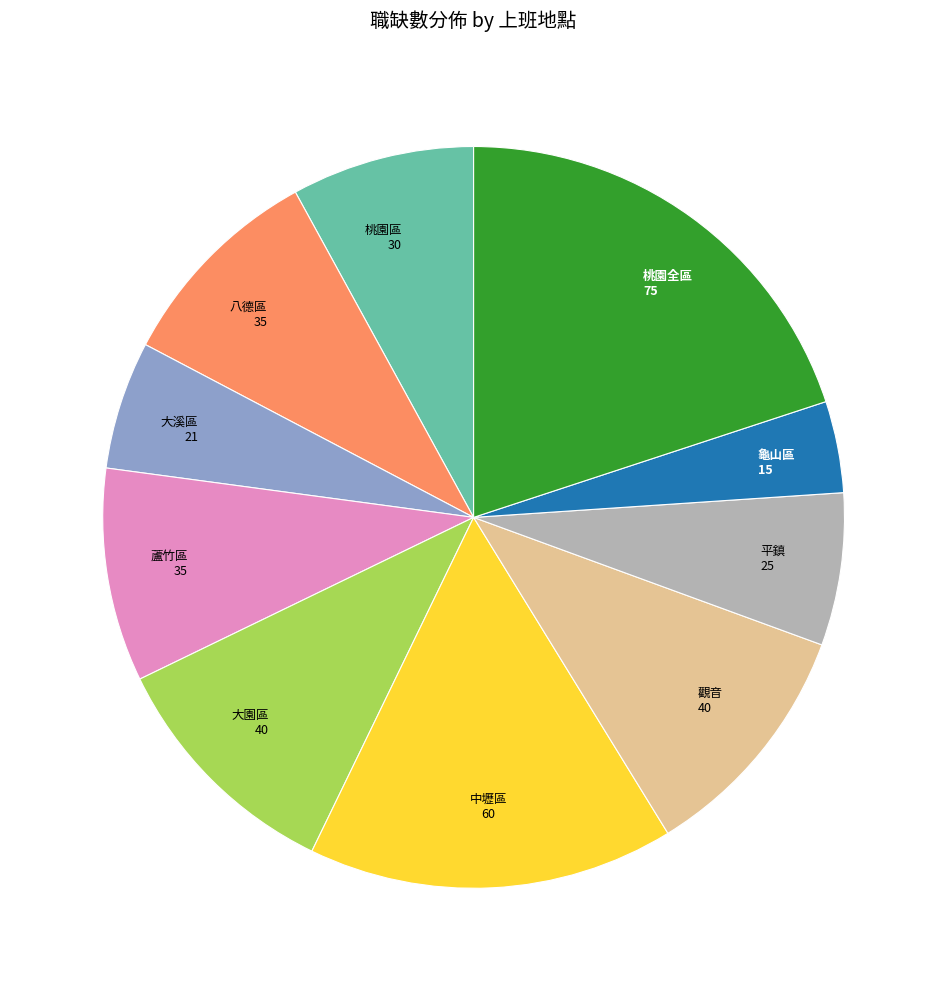

Is there any slice that represents more than half of the pie?

No